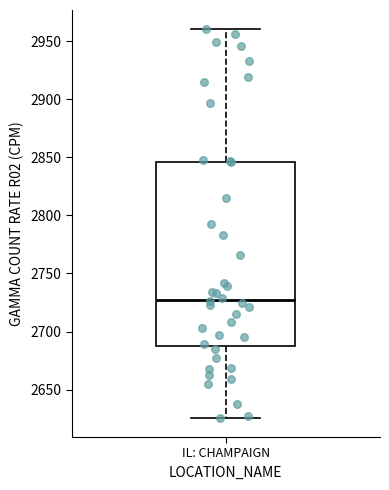

Where is the upper edge of the box for IL: CHAMPAIGN on the y-axis? The values are not printed on the chart, so give them approximately, as read against the axis.

2845